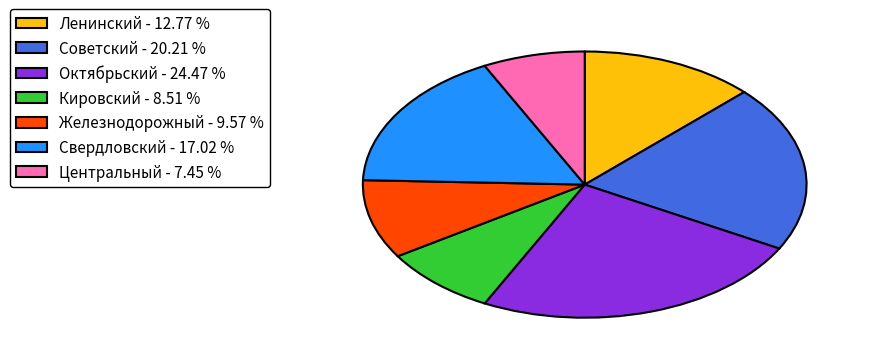

Rank the categories by value from lowest to highest.

Центральный, Кировский, Железнодорожный, Ленинский, Свердловский, Советский, Октябрьский